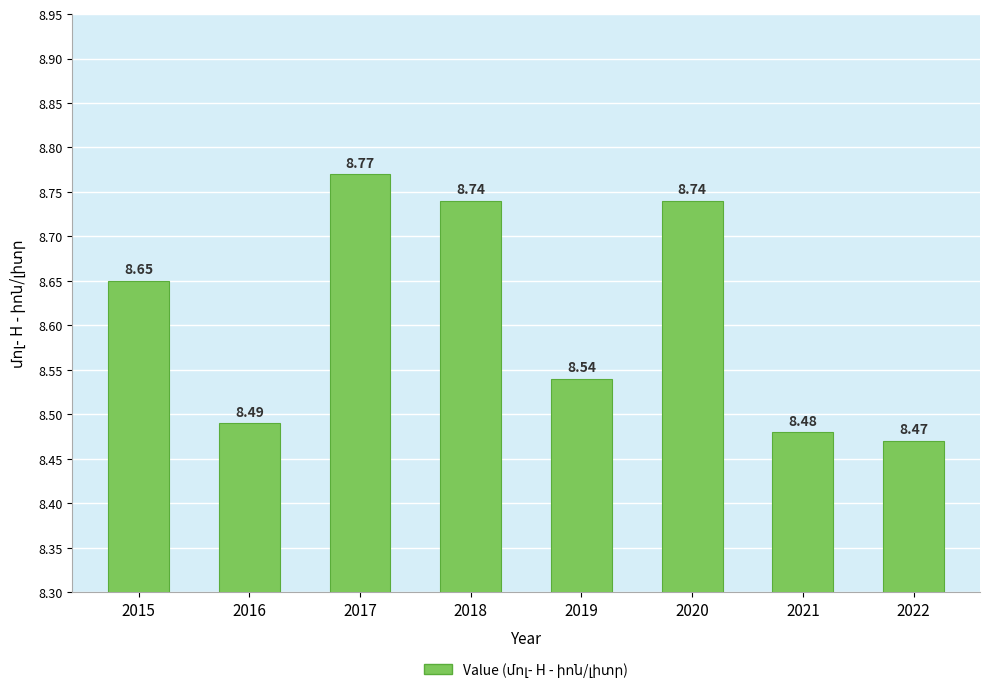

How many series are shown in this chart?

1